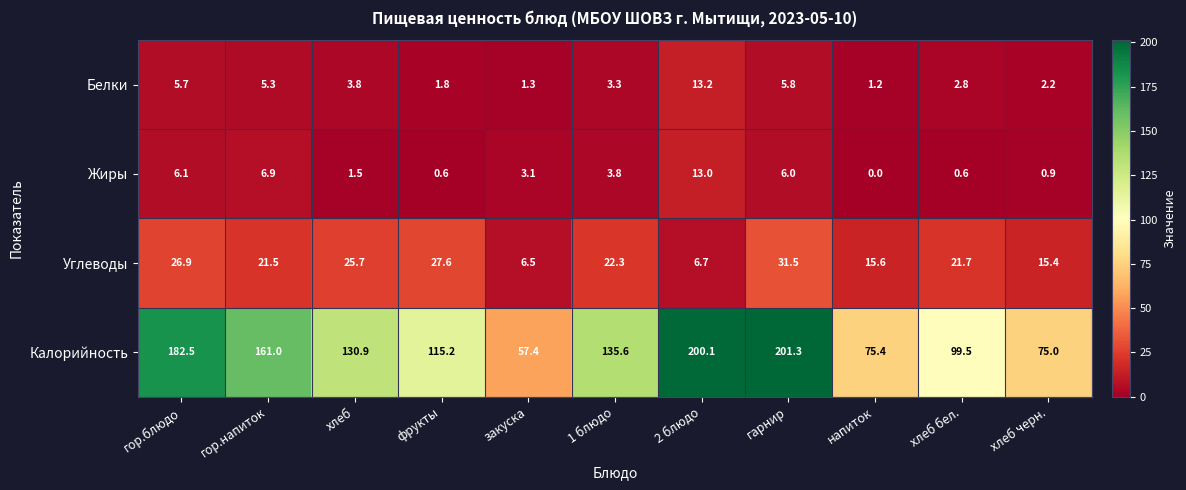

Is it true that Белки equals 2.6 at хлеб?

False